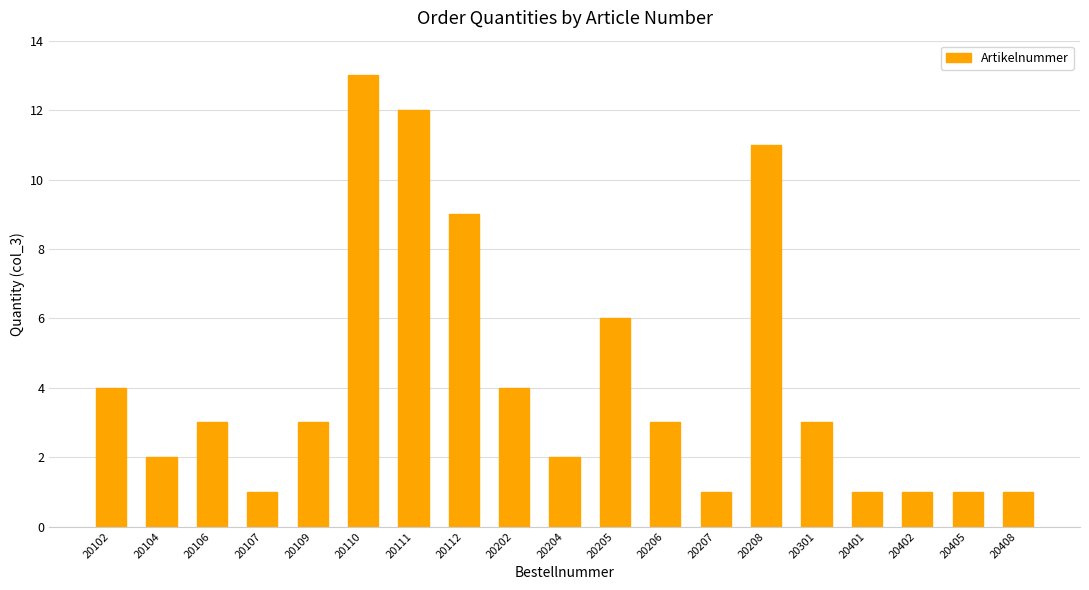

Reading right to left, extract all data points from this chart.

1	1	1	1	3	11	1	3	6	2	4	9	12	13	3	1	3	2	4